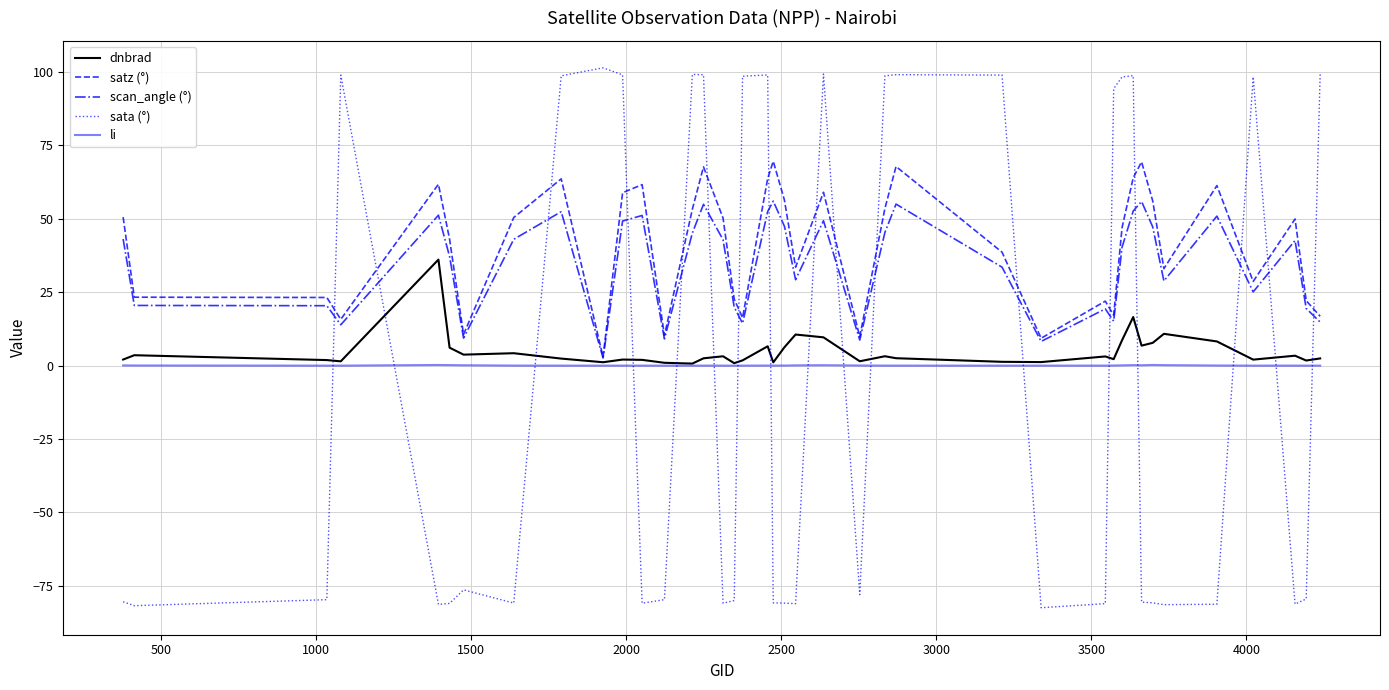

In dnbrad, how many points are higher than both neighbors (excluding endpoints)?

12